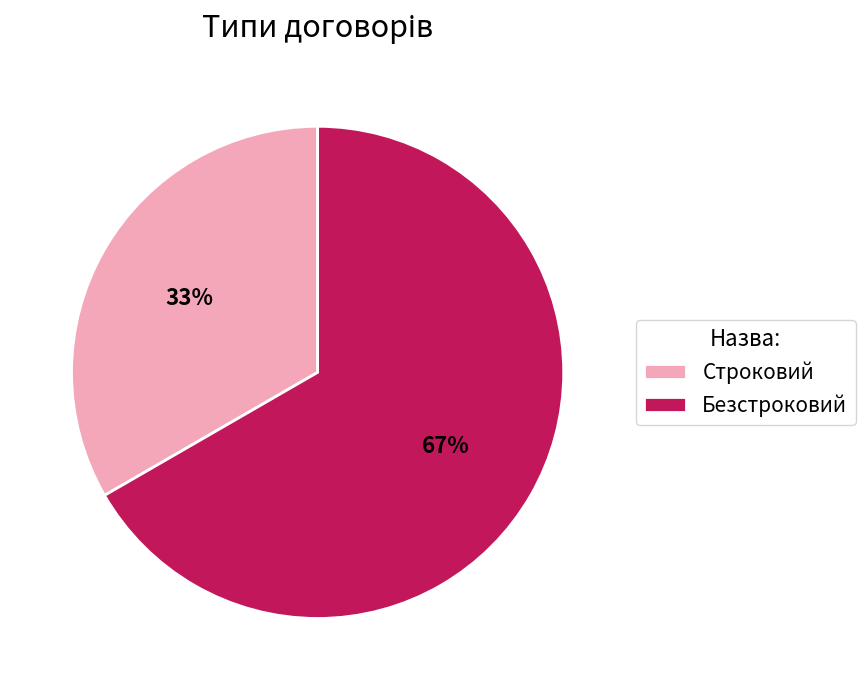

Combined, do Строковий and Безстроковий account for over 50%?

Yes